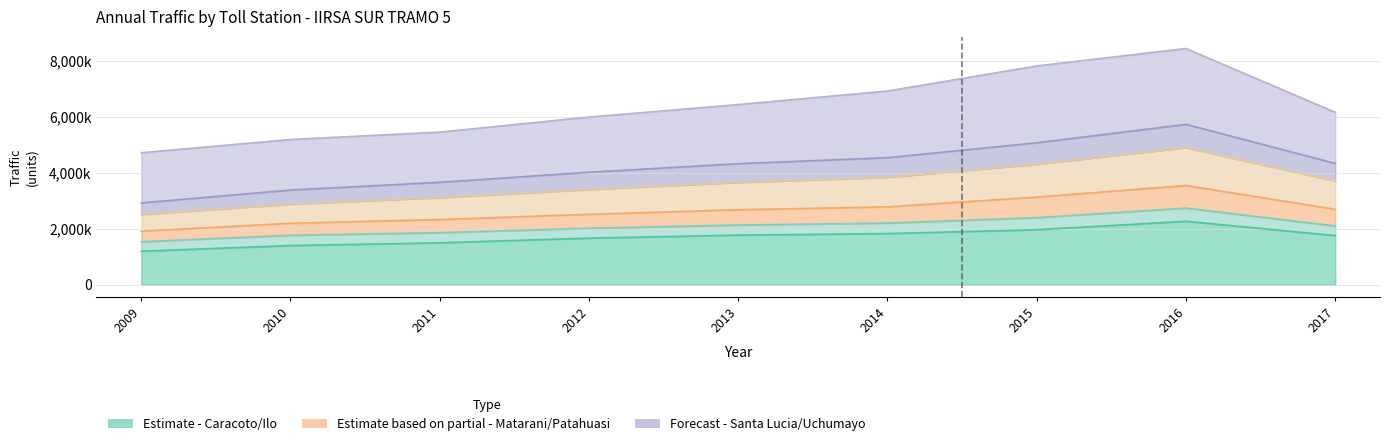

What is the approximate value of Santa Lucia at 2011, to the nearest 10?

1856930